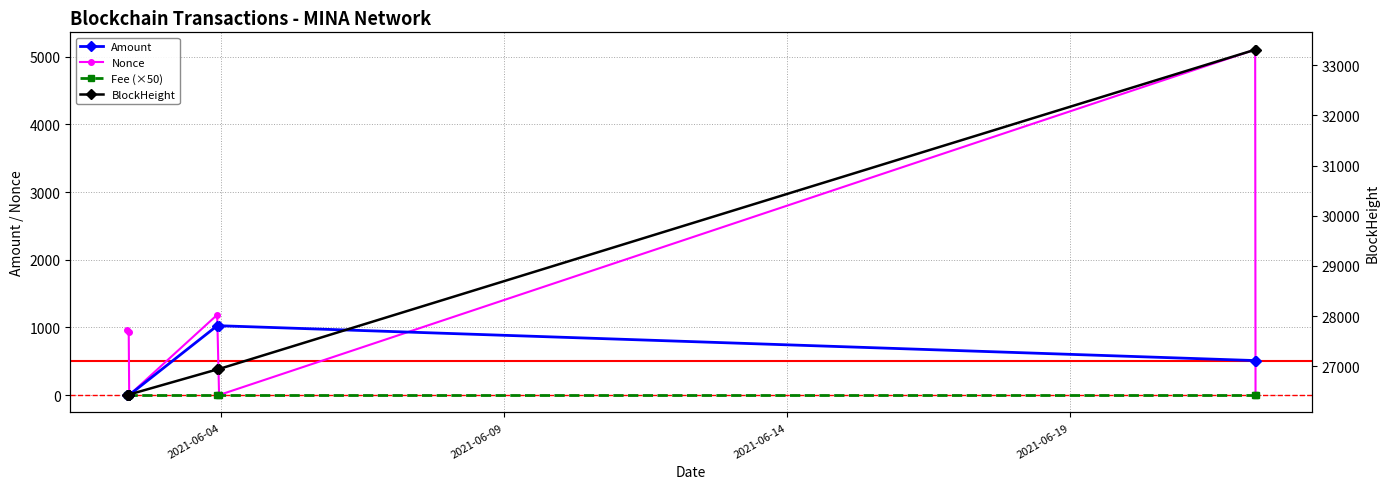

Does the chart display data point markers on the line(s)?

Yes